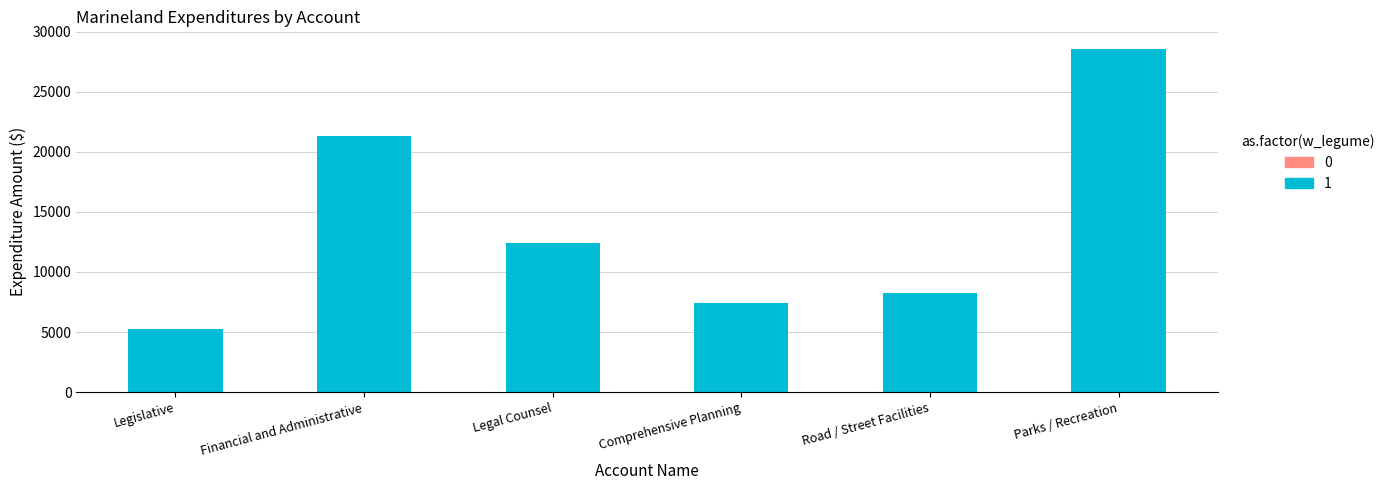

At which category does the chart reach its peak across all series?

Parks / Recreation